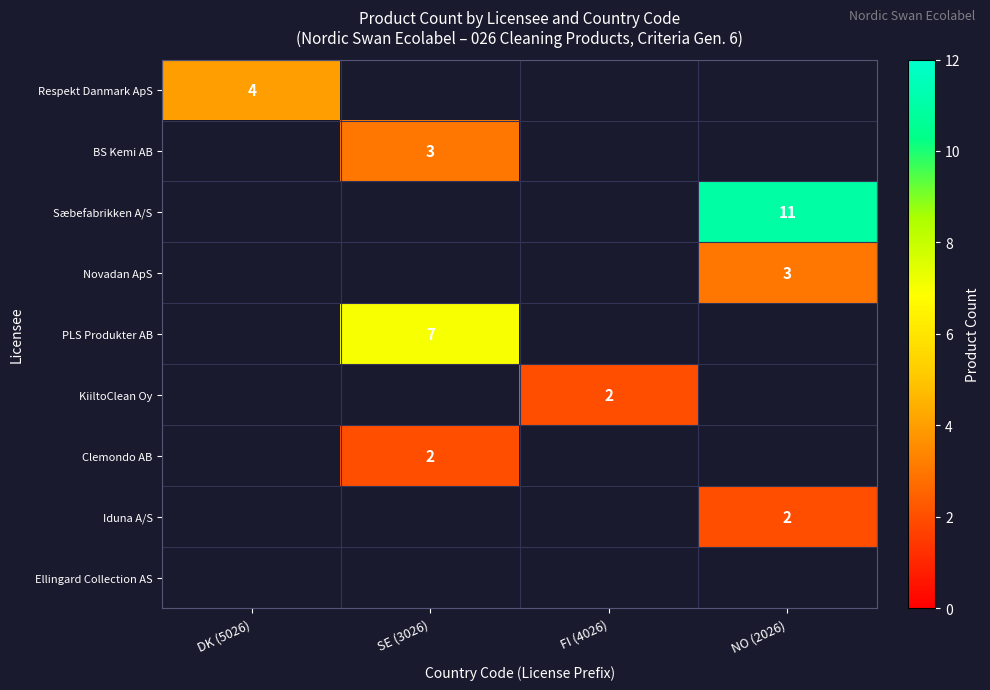

Which category has the highest value across all series?

NO (2026)